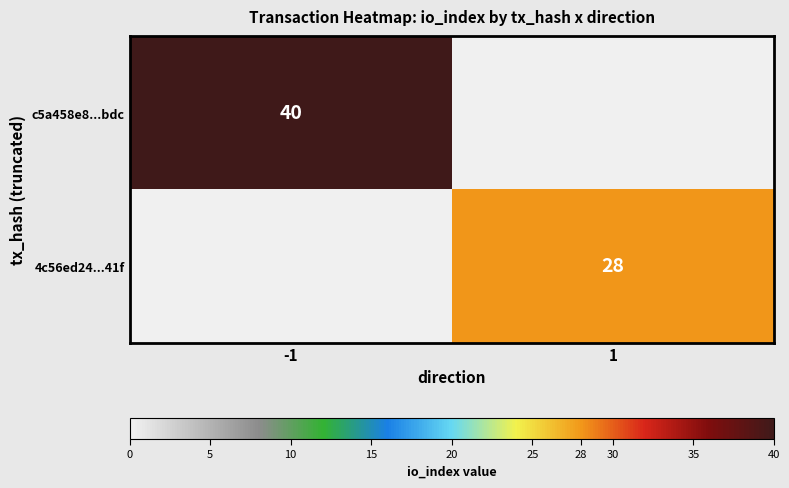

How many categories are shown in the chart?

2